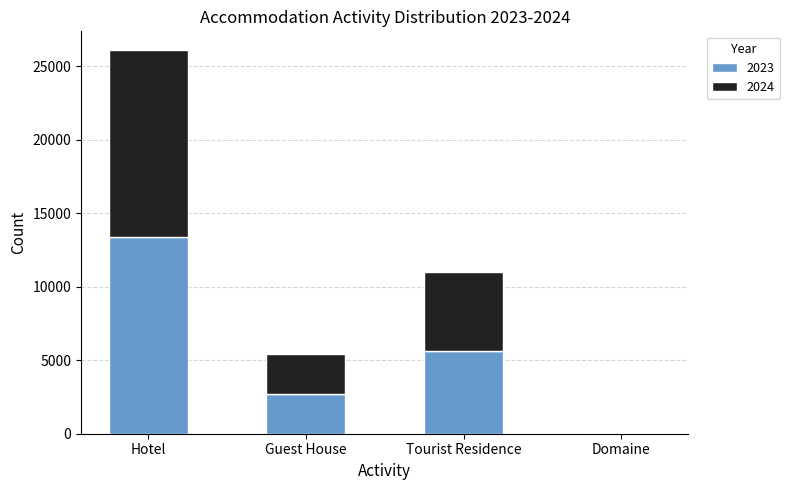

Read the 2023 value at Guest House, to the nearest 50.

2750